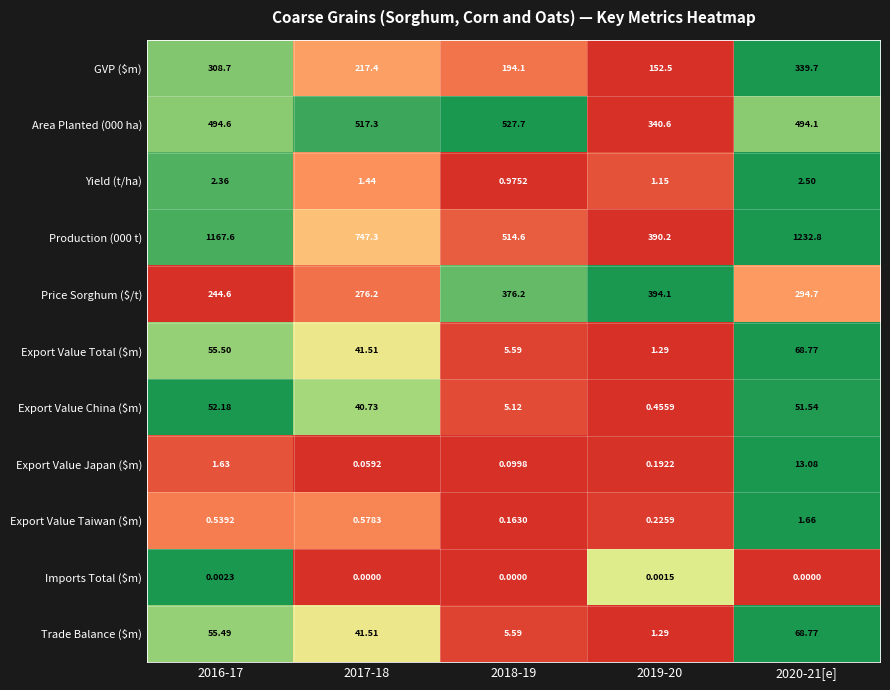

How many categories are shown in the chart?

5